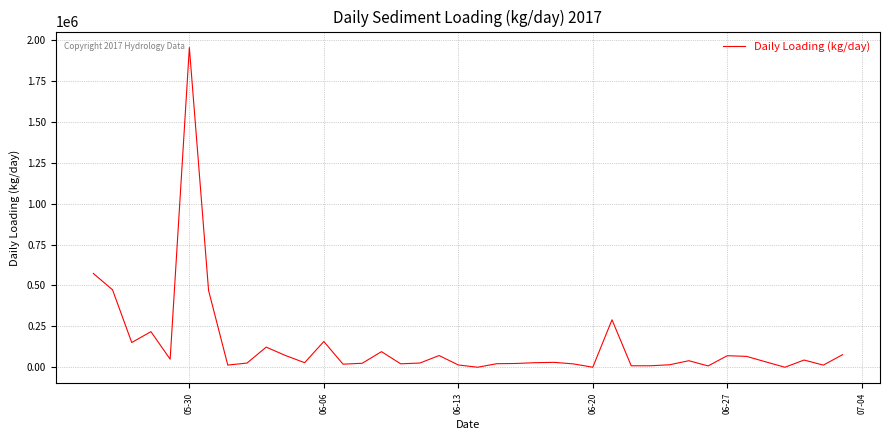

What is the greatest value displayed?

1954333.4